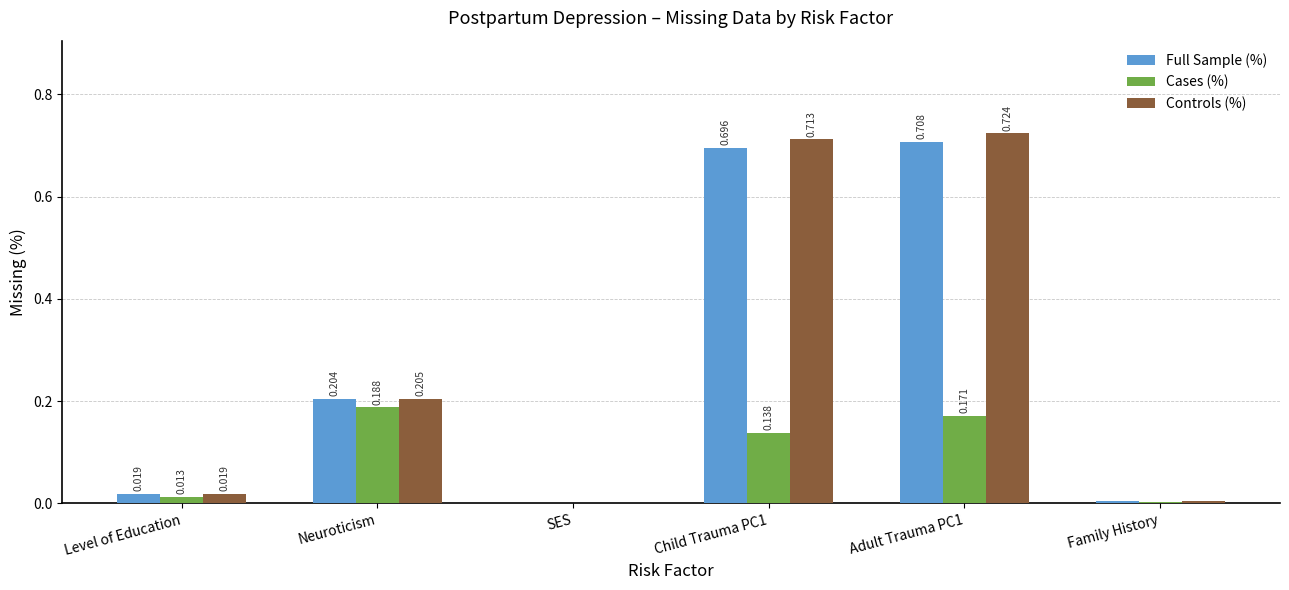

Which category has the highest value in the Cases (%) series?

Neuroticism